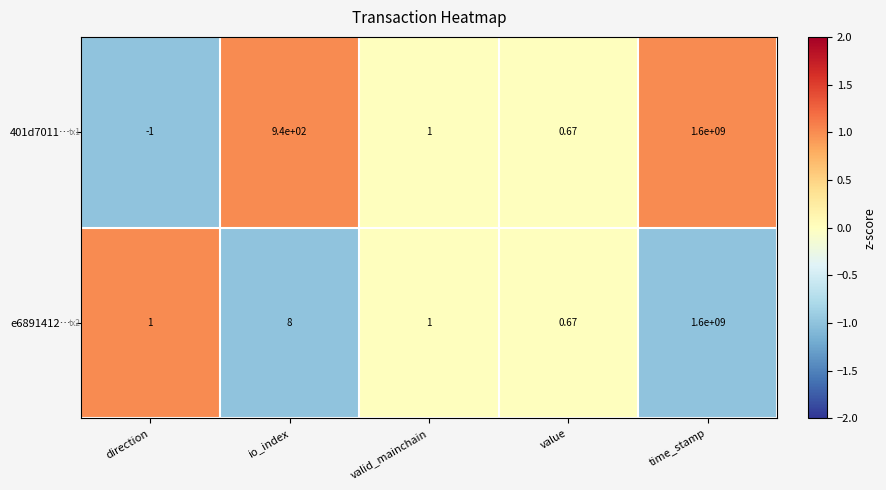

Which category has the highest value across all series?

time_stamp